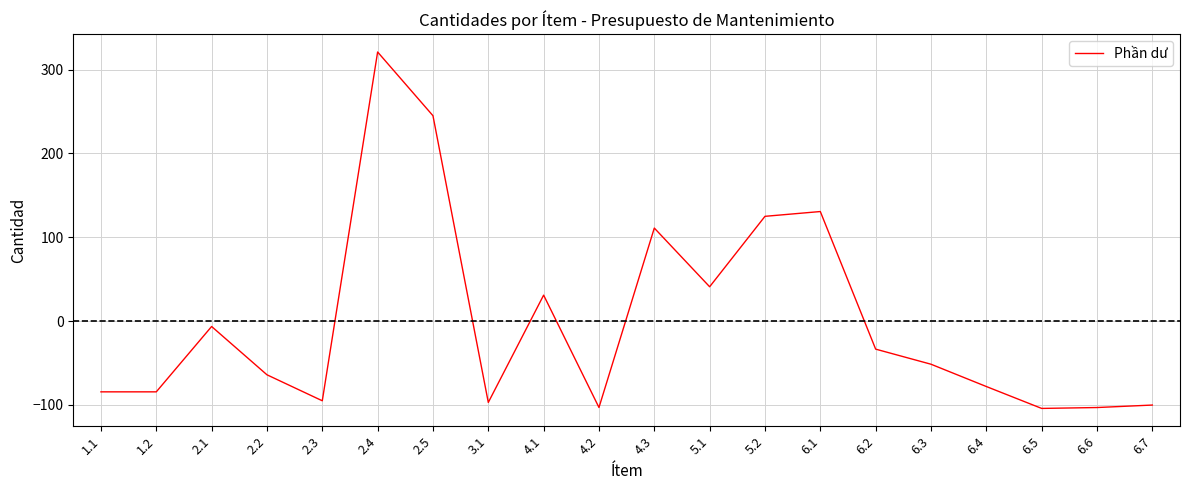

What position from the left is 5.1?

12